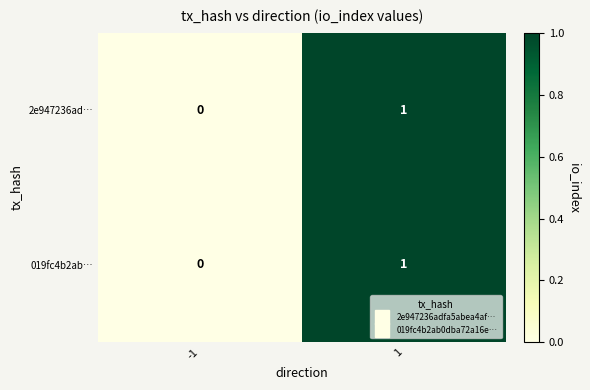

The 2e947236ad… series shows 1 at 1. True or false?

True